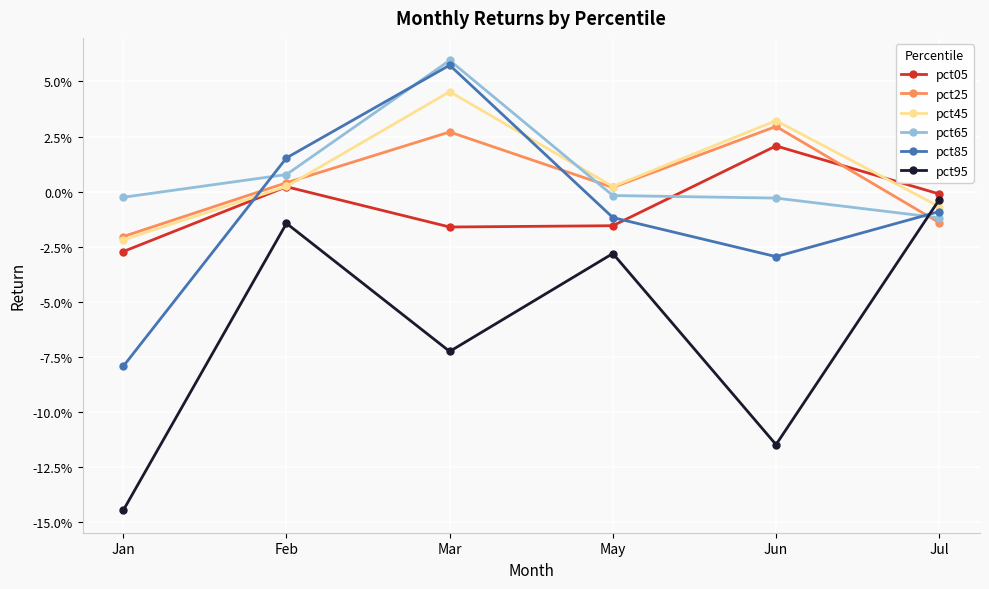

At which label does pct05 reach its peak?

Jun